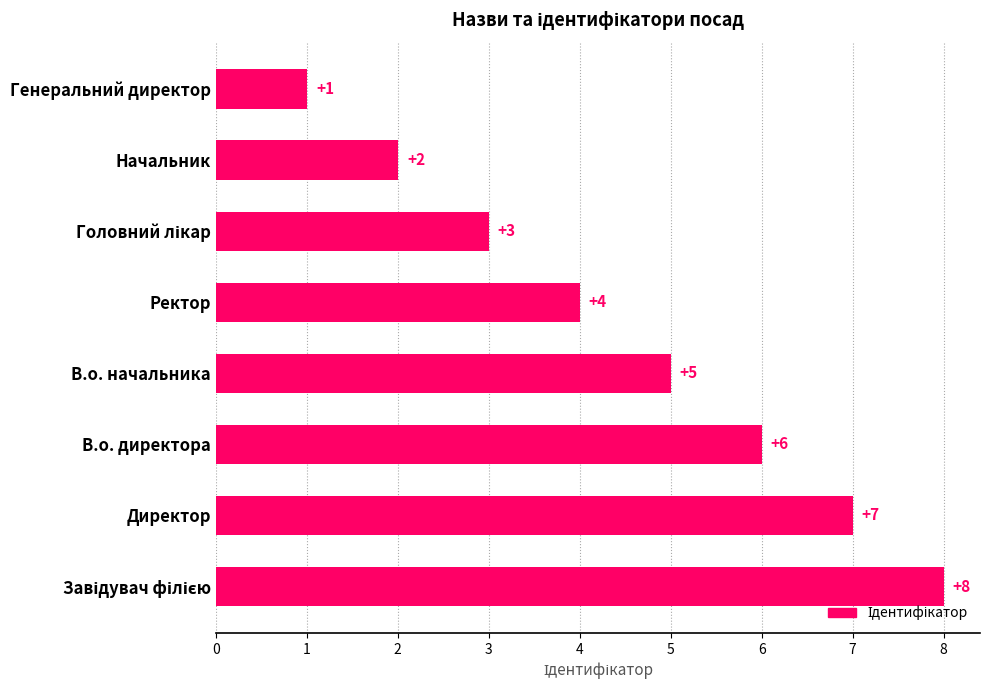

Are the bars grouped side by side (vs. stacked)?

No